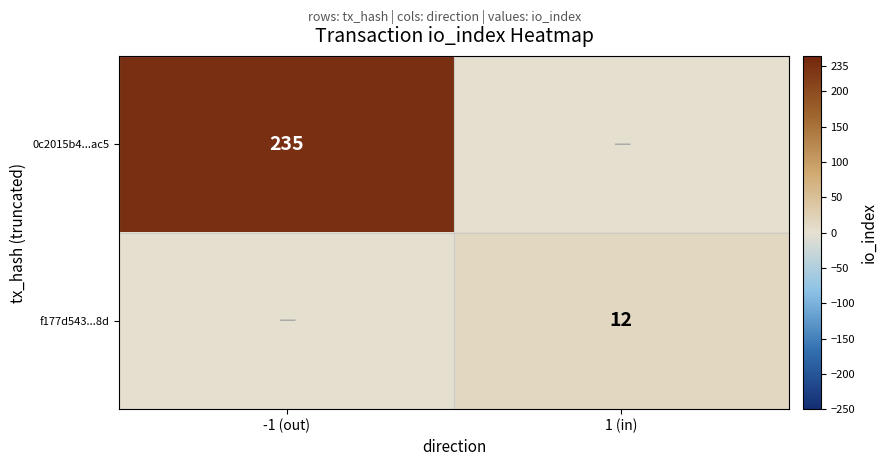

How many series are shown in this chart?

2